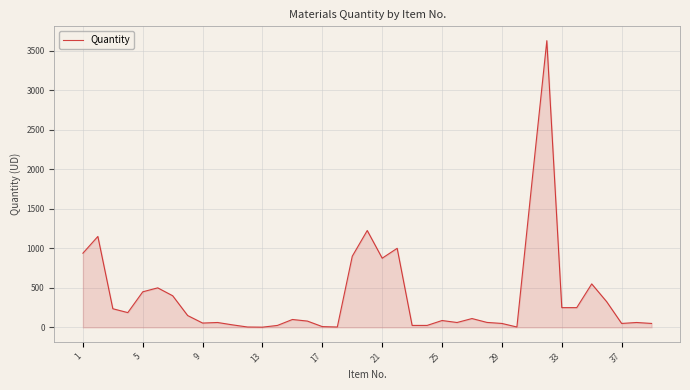

What is the difference between the maximum and minimum values?

3622